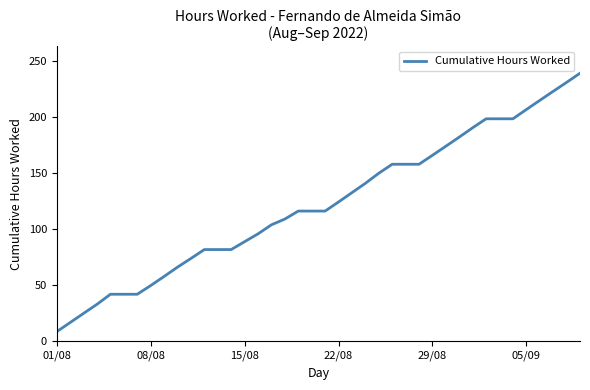

What is the maximum value shown in the chart?

239.2